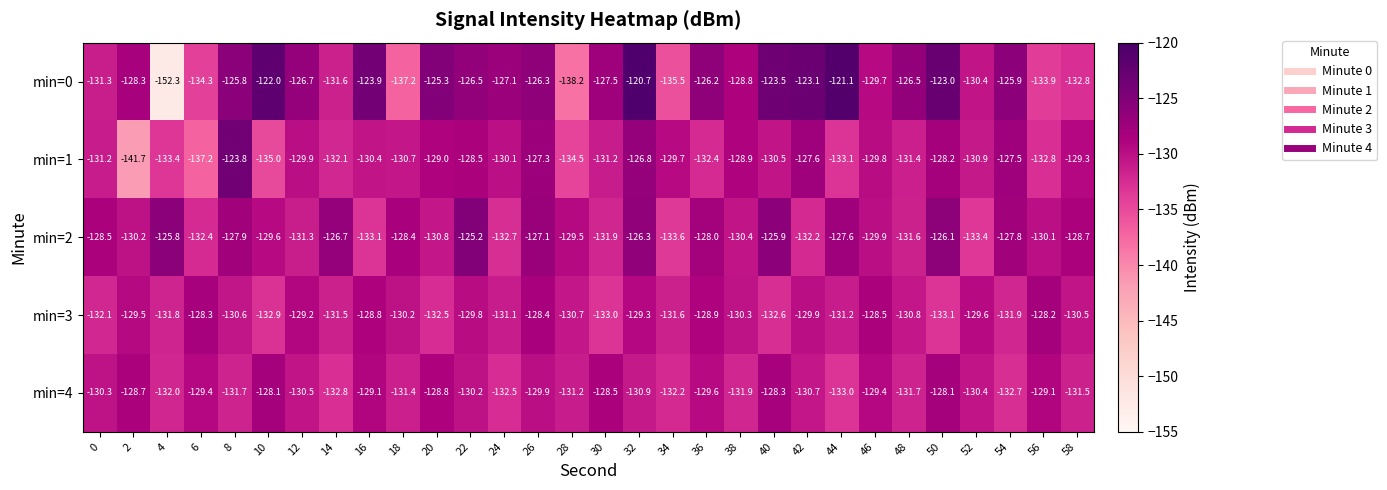

Is it true that min=3 equals -70.3 at 30?

False